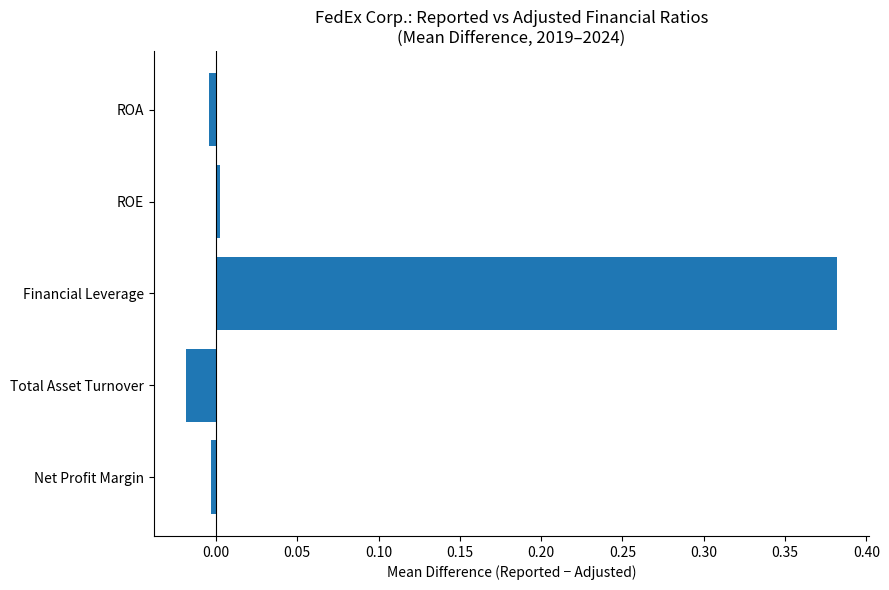

Which has a higher value, Total Asset Turnover or ROA?

ROA